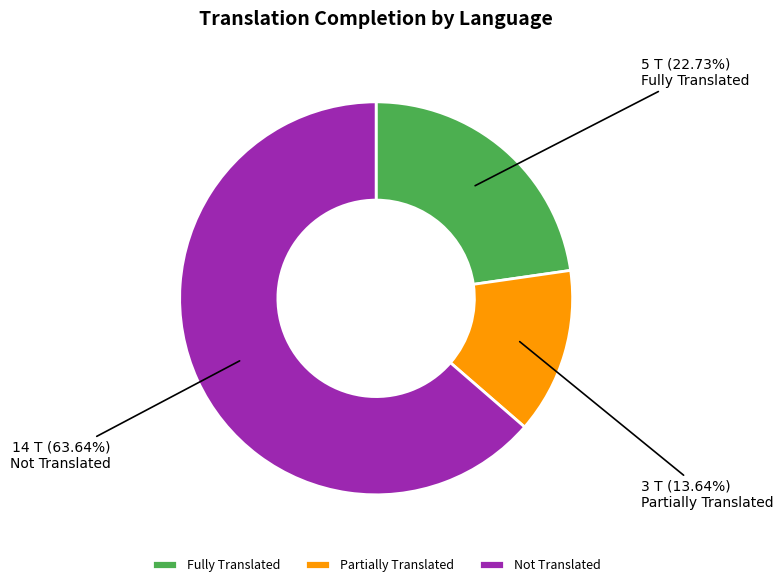

Which category has the biggest portion of the pie?

Not Translated